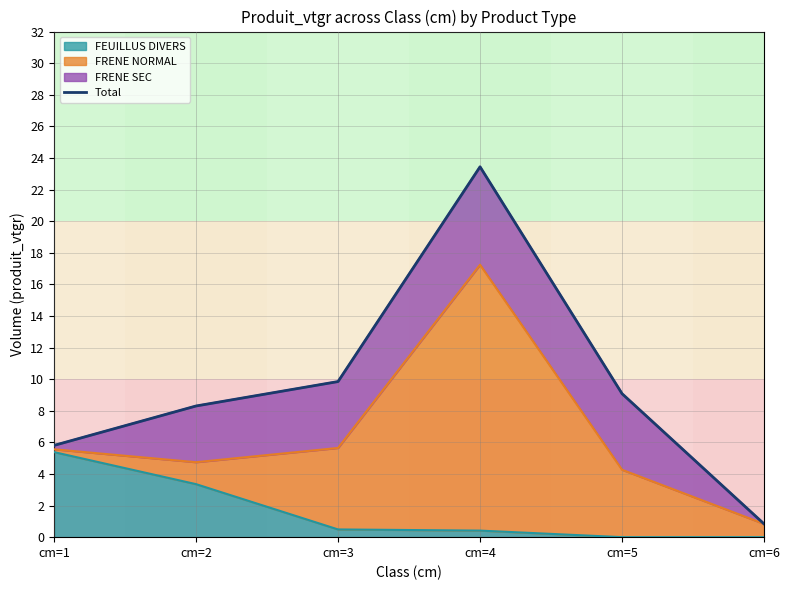

How many categories are shown in the chart?

6